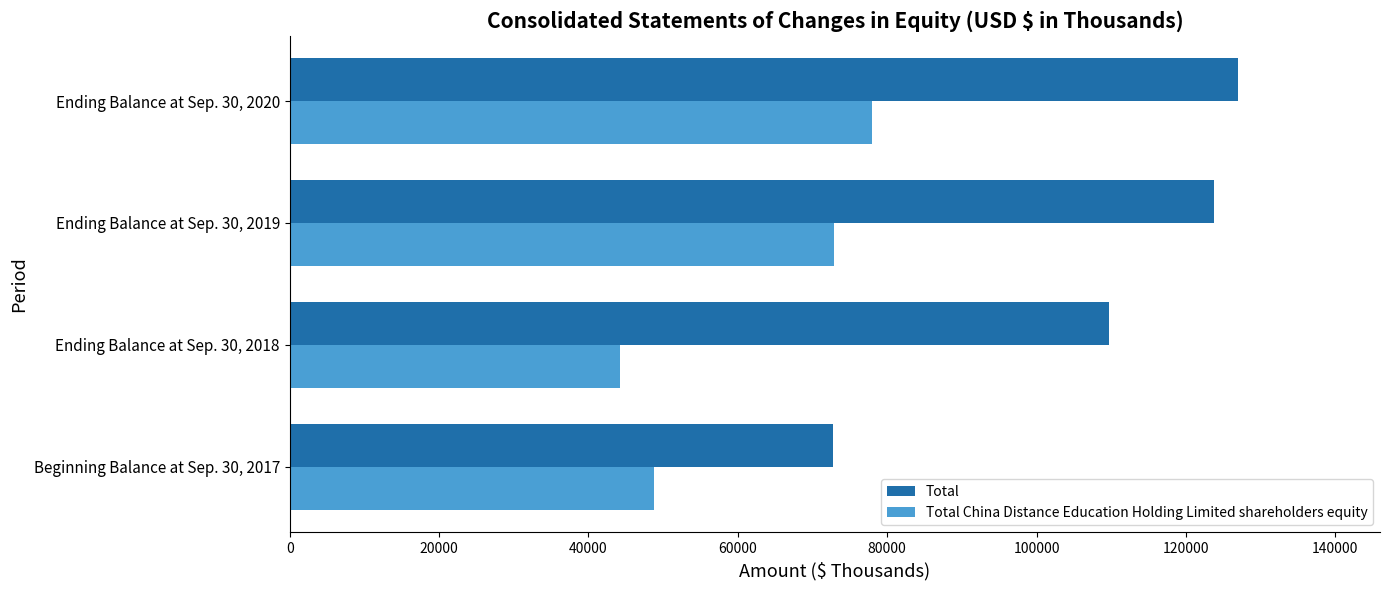

Count the number of data series in this chart.

2